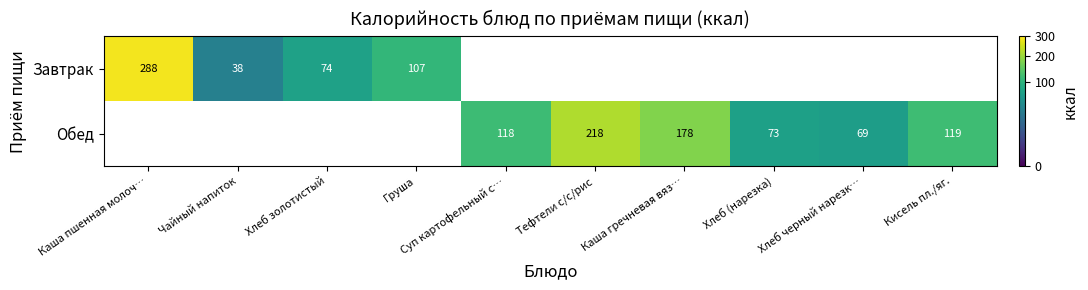

How many series are shown in this chart?

2